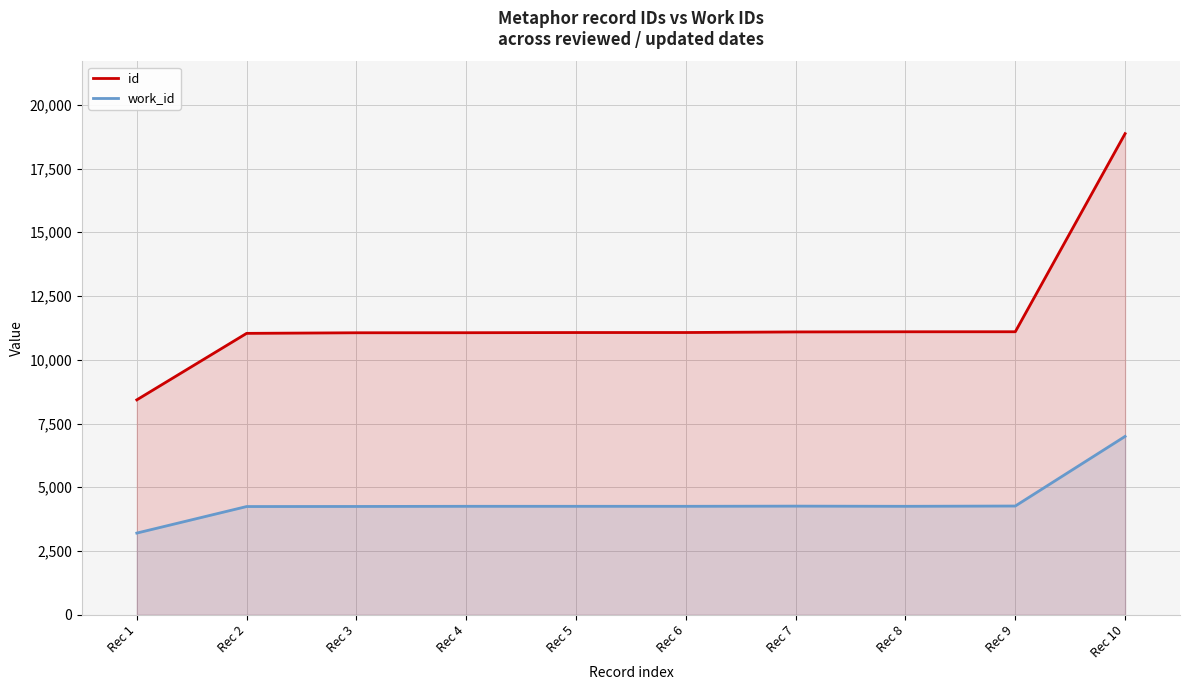

Rank the series by their average value, from highest to lowest.

id, work_id